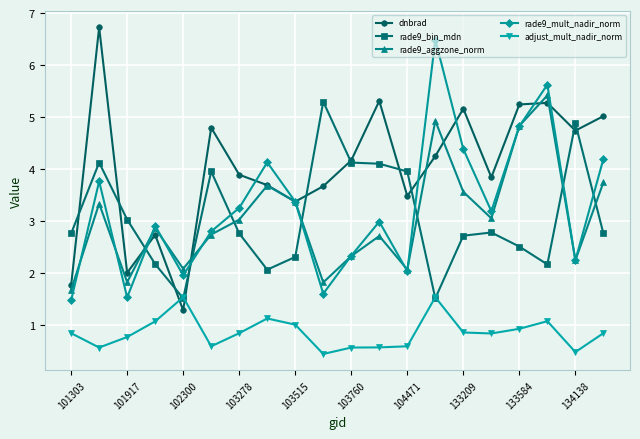

Which series has the largest total across all categories?

dnbrad